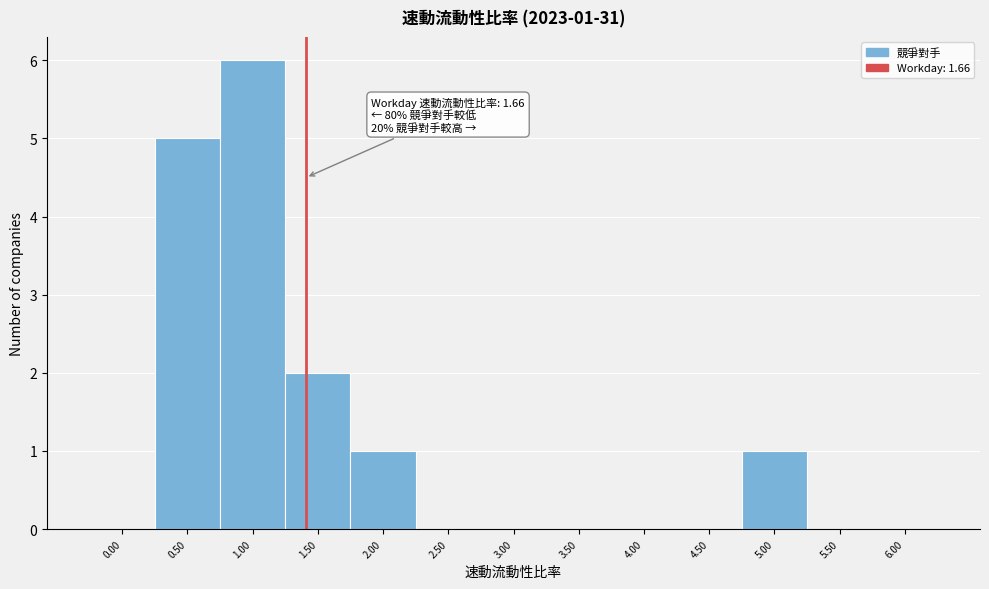

Reading left to right, extract all data points from this chart.

0.00=0	0.50=5	1.00=6	1.50=2	2.00=1	2.50=0	3.00=0	3.50=0	4.00=0	4.50=0	5.00=1	5.50=0	6.00=0